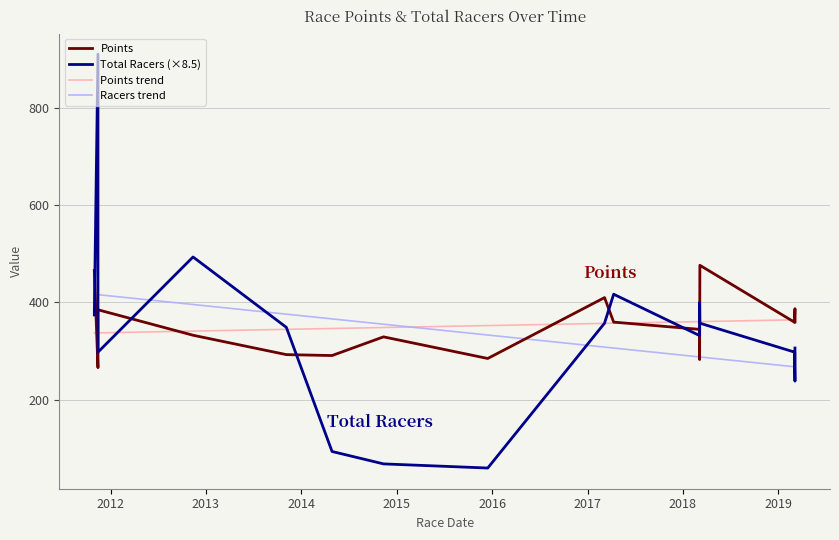

Does the chart have visible grid lines?

Yes